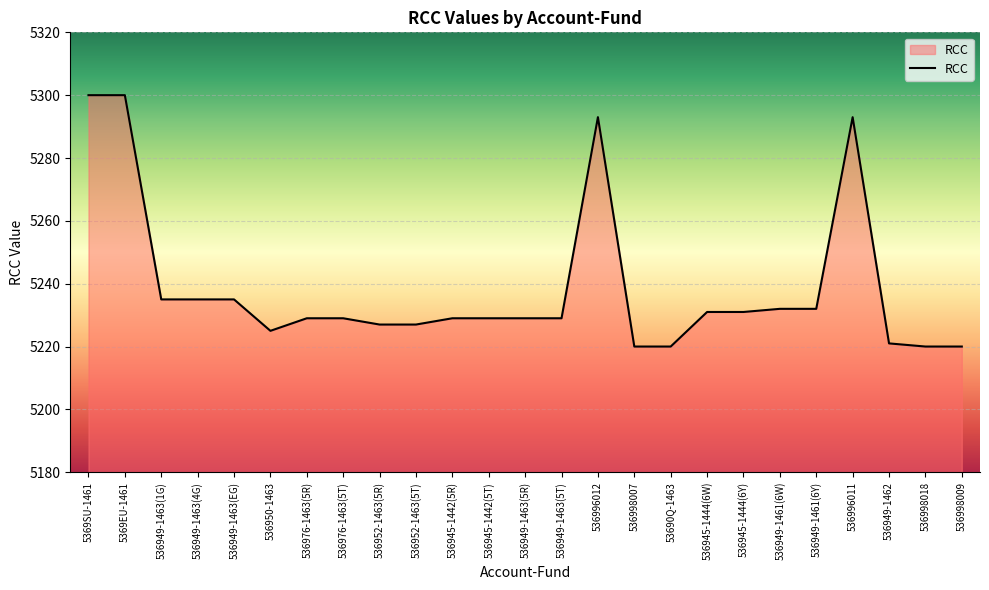

What is the sum of all values?

130971